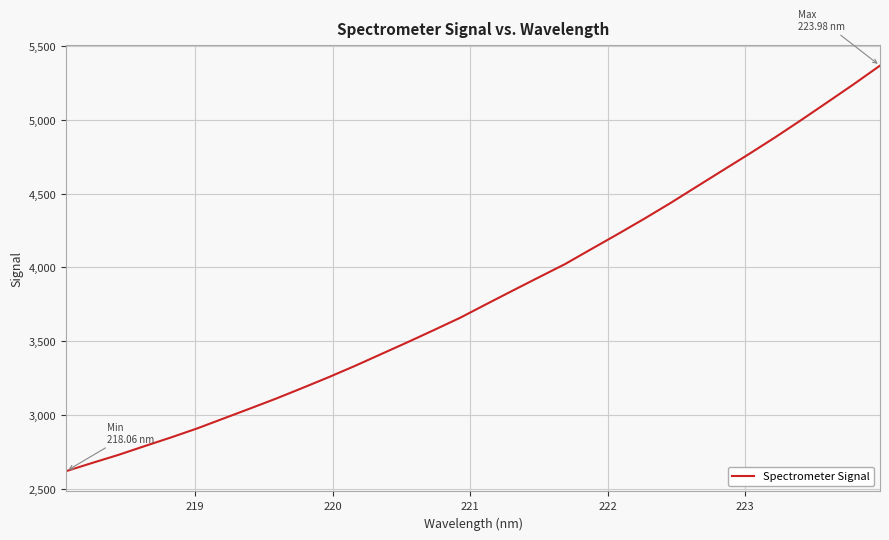

What is the difference between the maximum and minimum values?

2750.2